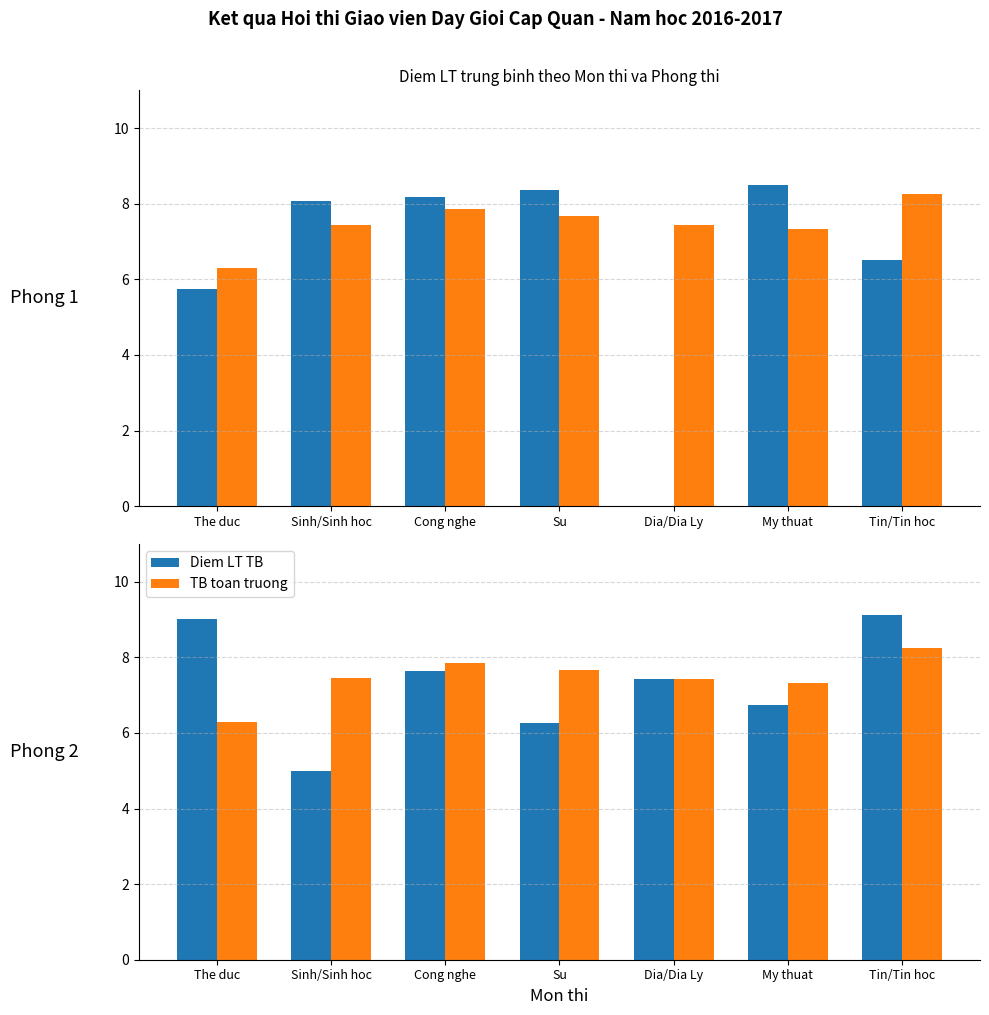

Rank the series by their average value, from lowest to highest.

Diem LT TB, TB toan truong